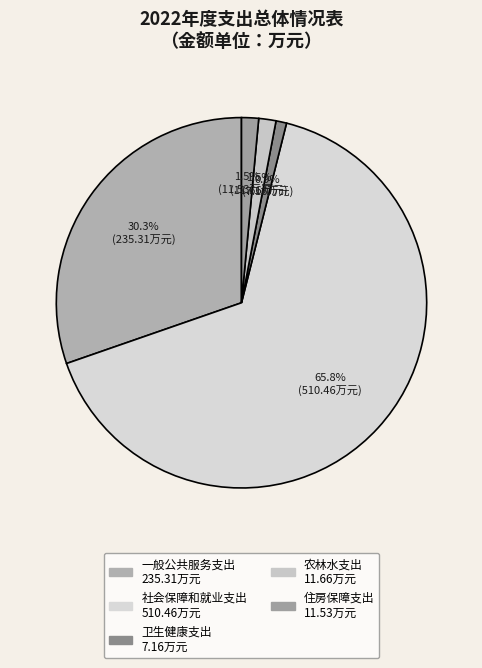

To the nearest percent, what is the average slice percentage?

20%